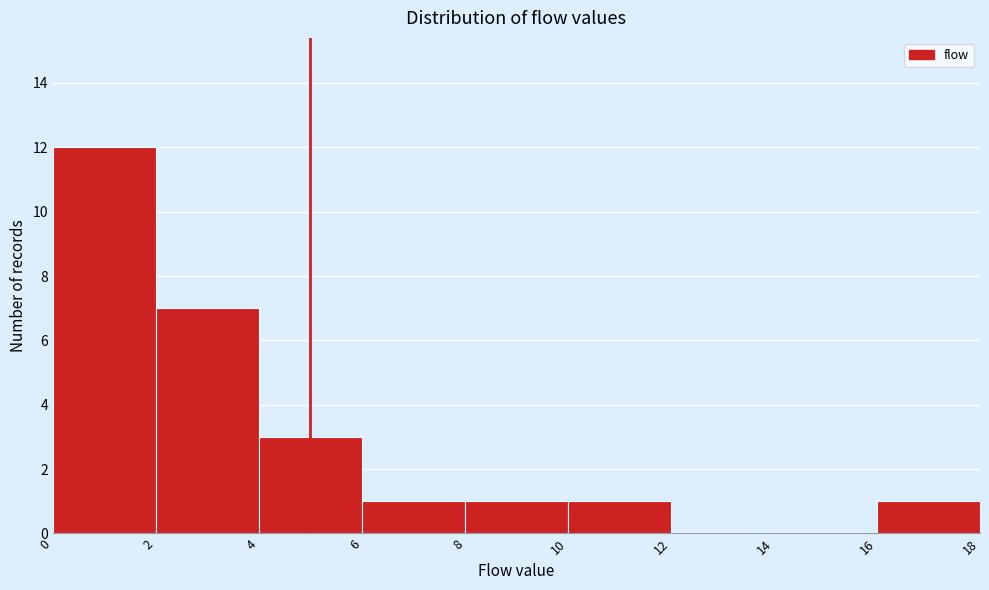

Which range on the x-axis has the tallest bar?

0 to 2